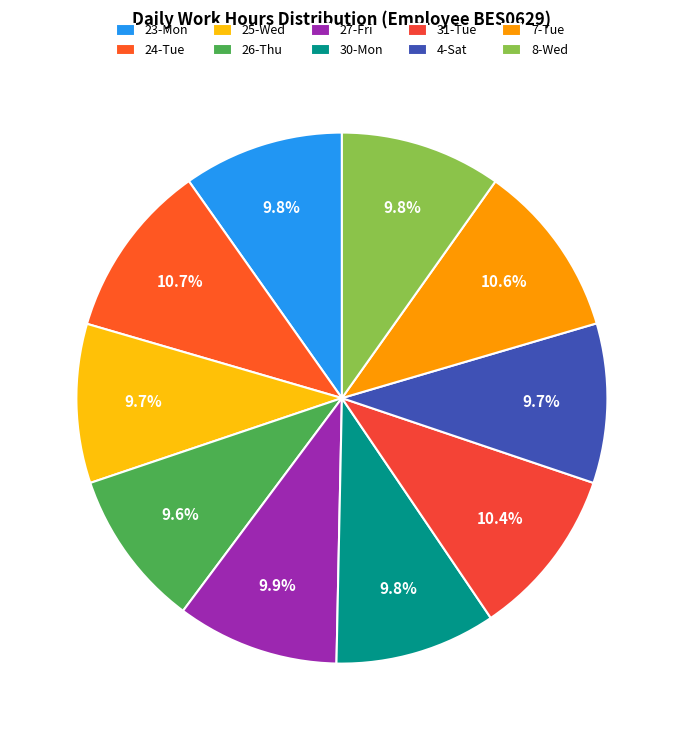

Is there any slice that represents more than half of the pie?

No